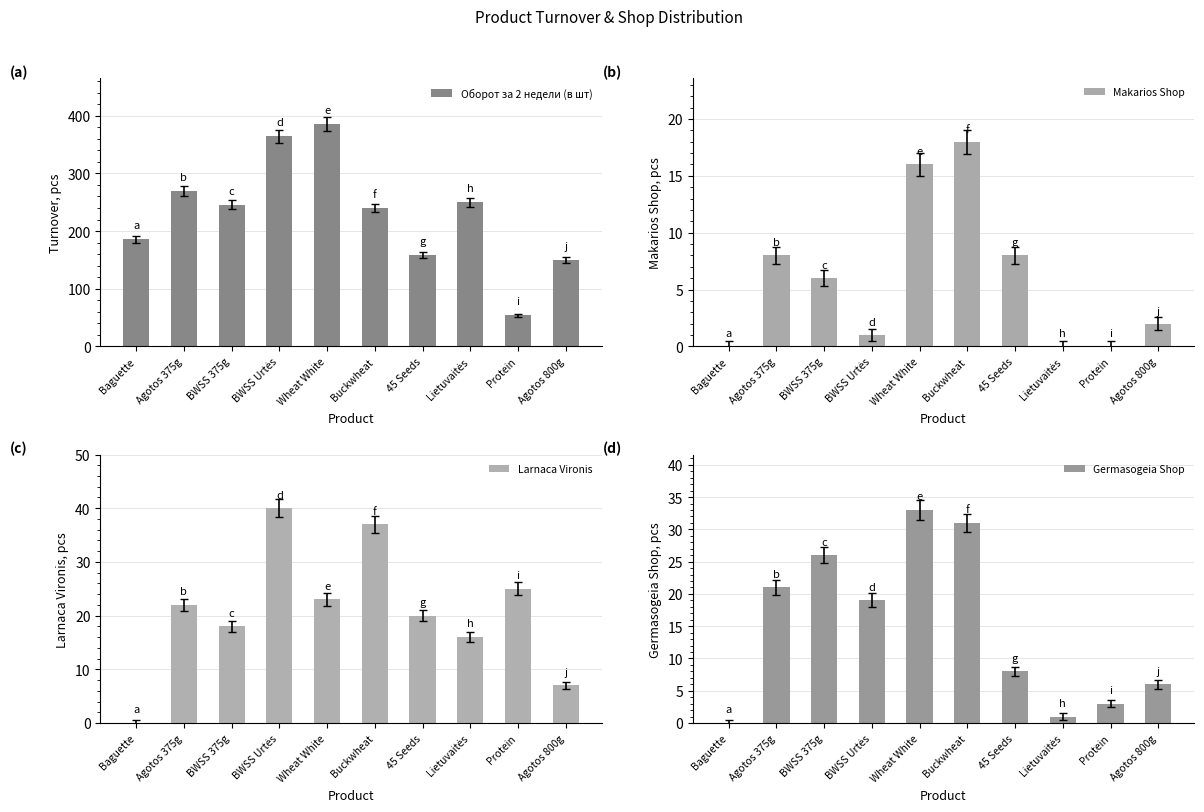

What is the label of the 6th bar from the left?

Buckwheat